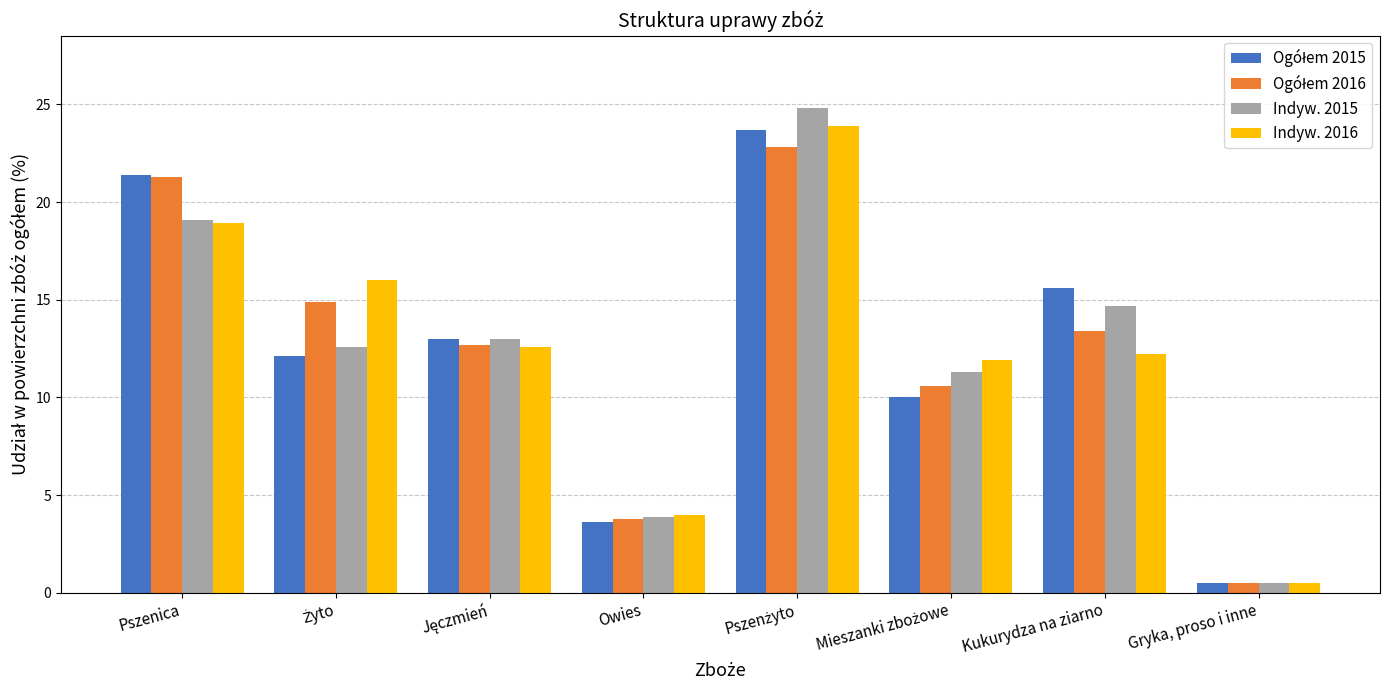

What is the maximum value for Indyw. 2016?

23.9